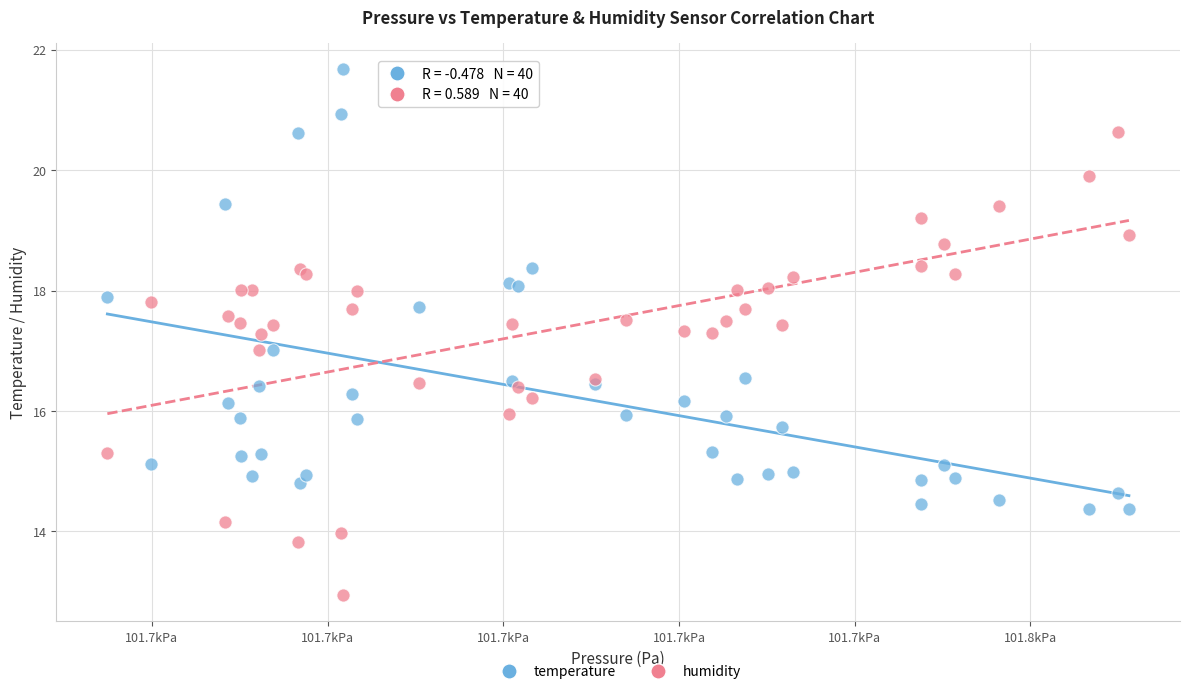

Which series contains the lowest Y value?

humidity